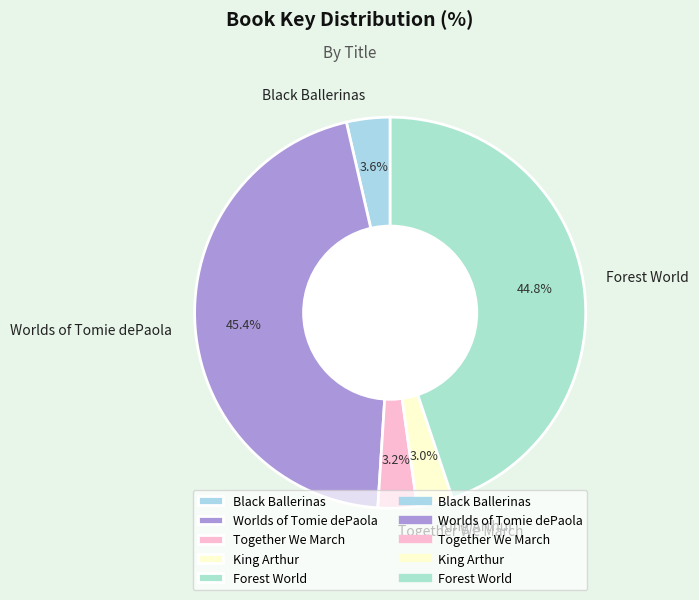

Between Worlds of Tomie dePaola and Forest World, which is larger?

Worlds of Tomie dePaola